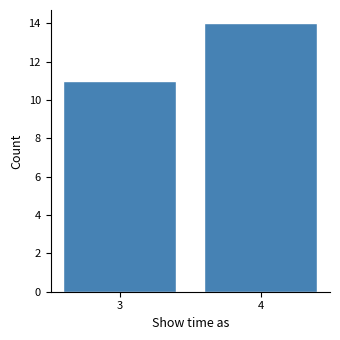

Reading left to right, transcribe all the data shown in this chart.

11	14